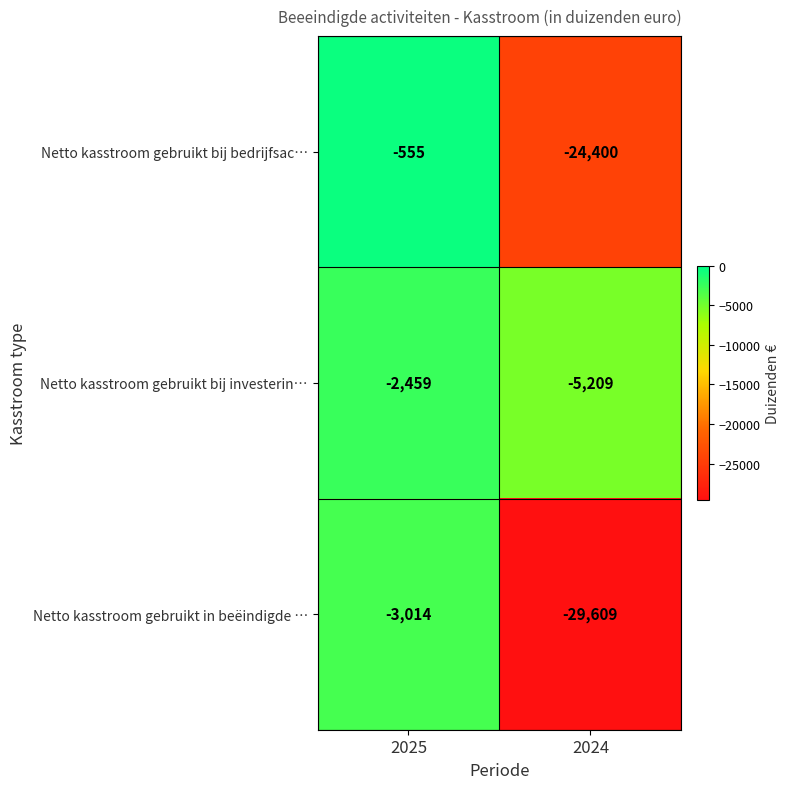

Which series changed the most between 2025 and 2024?

Netto kasstroom gebruikt in beëindigde …